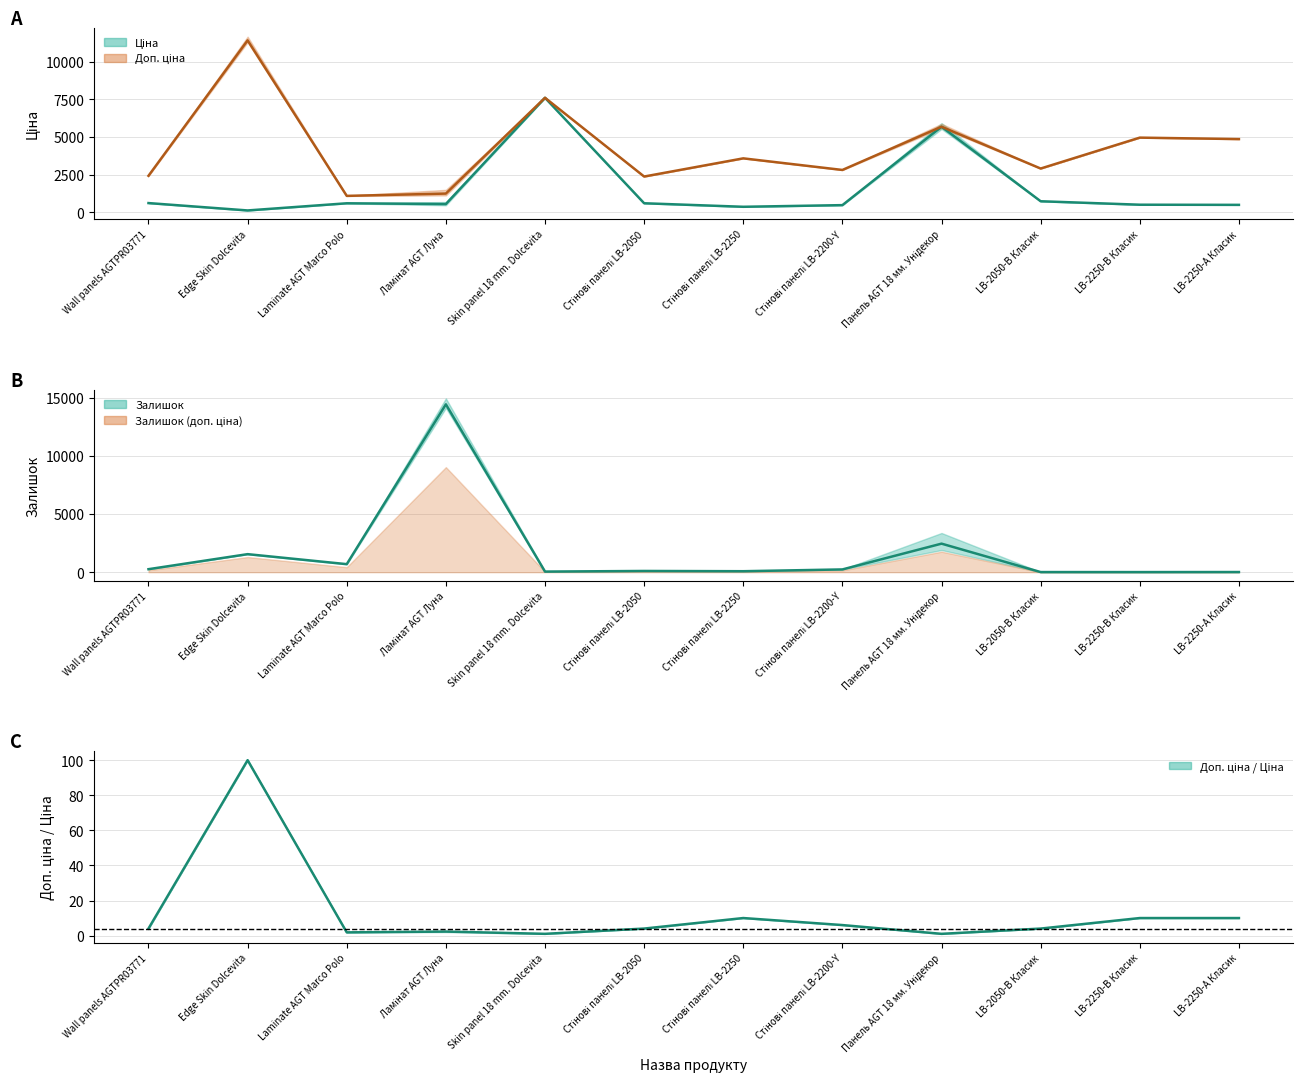

What is the difference between the maximum and second lowest values in the Ціна series?

7239.1